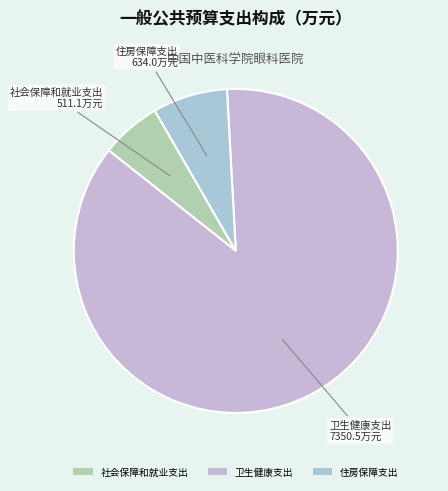

Which slice is the smallest?

社会保障和就业支出